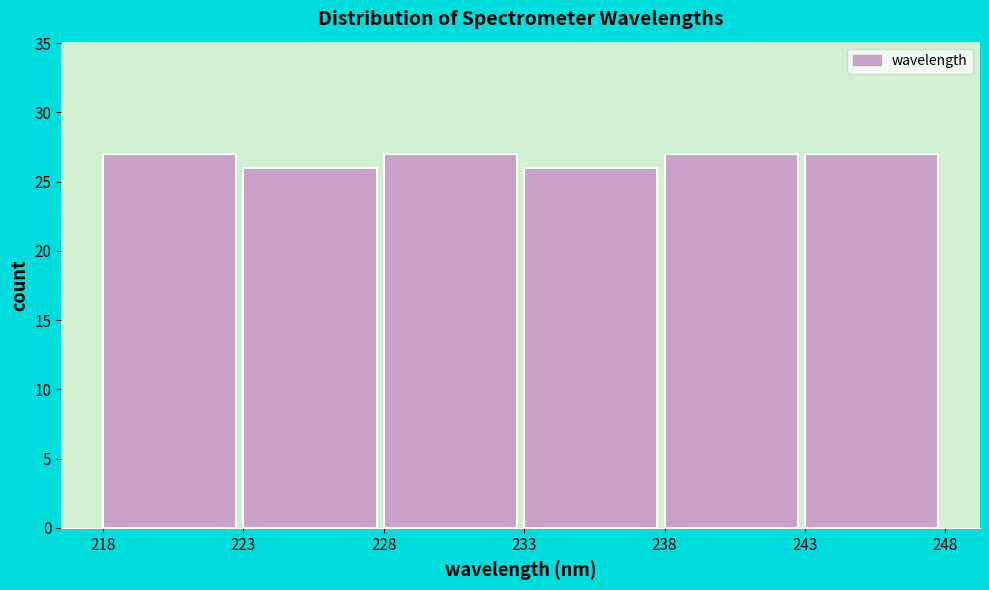

What is the height of the bar covering 218 to 223 on the x-axis? The values are not printed on the chart, so give them approximately, as read against the axis.

27